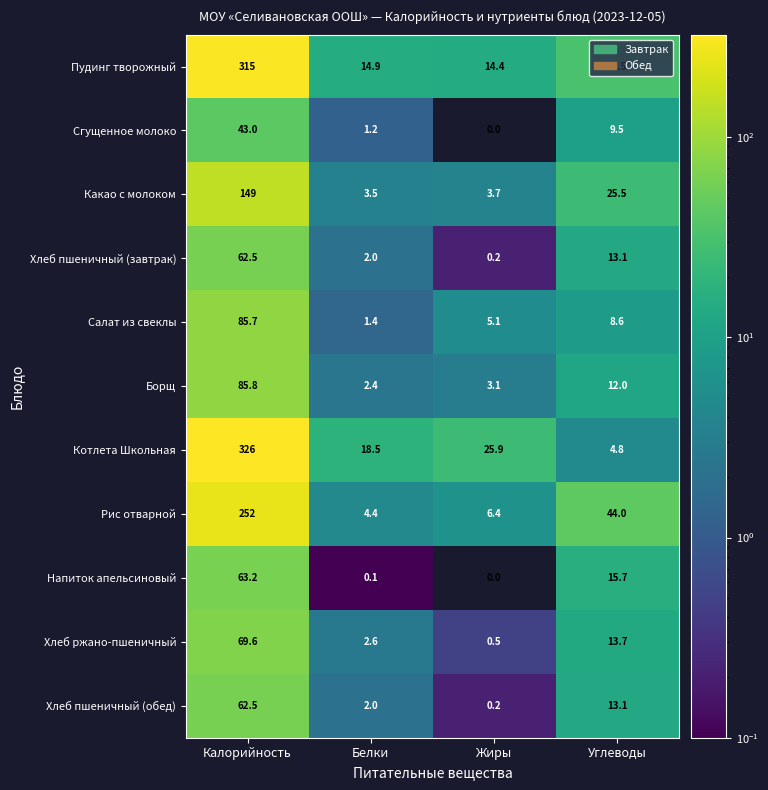

How many data points in Хлеб пшеничный (завтрак) are less than 13?

2